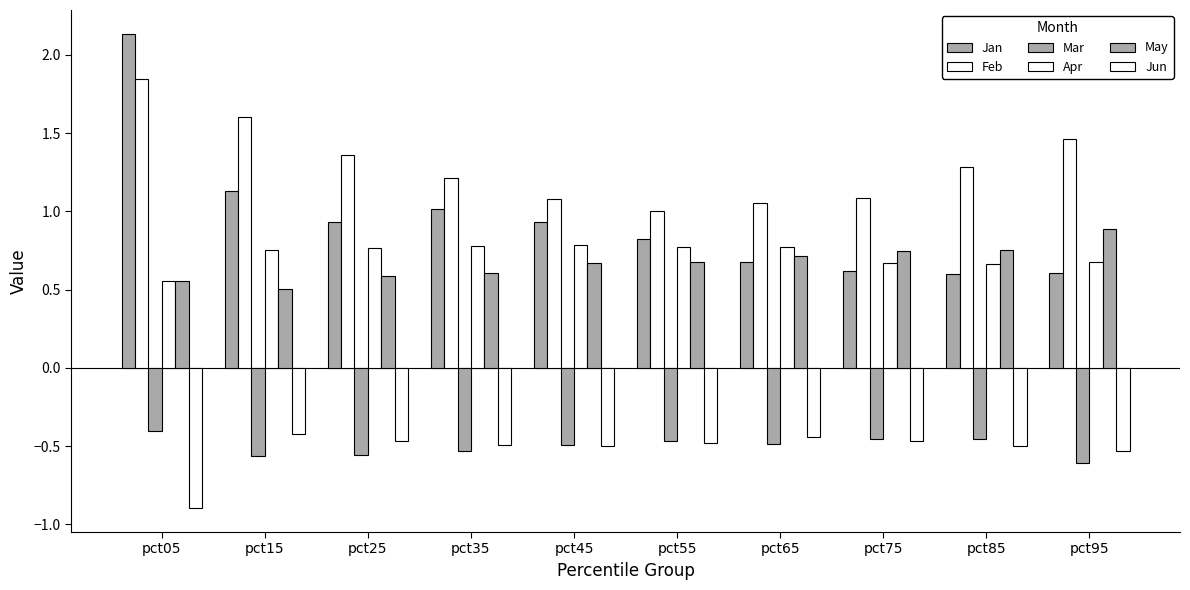

What is the minimum value for Jun?

-0.9